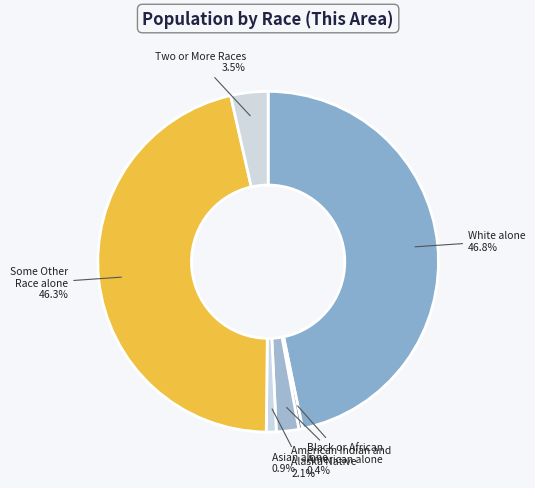

Which slice is the smallest?

Black or African American alone